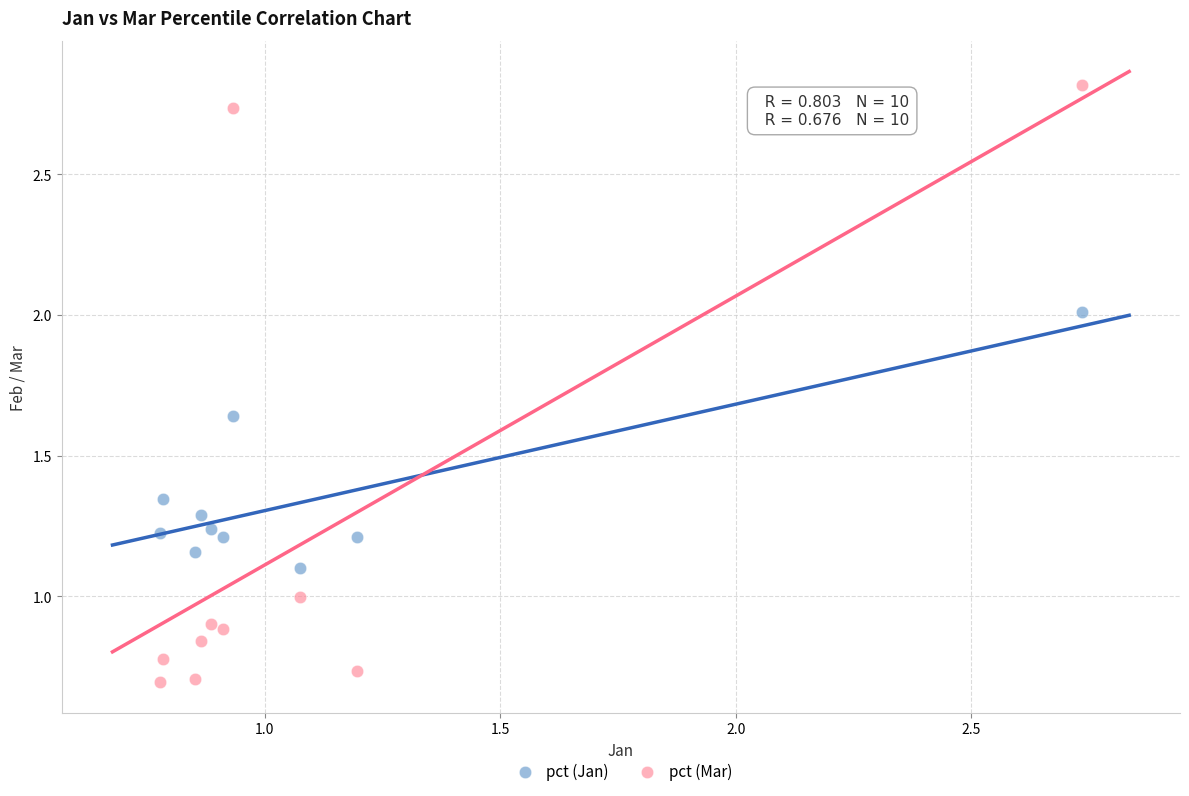

Which series contains the lowest Y value?

pct (Mar)